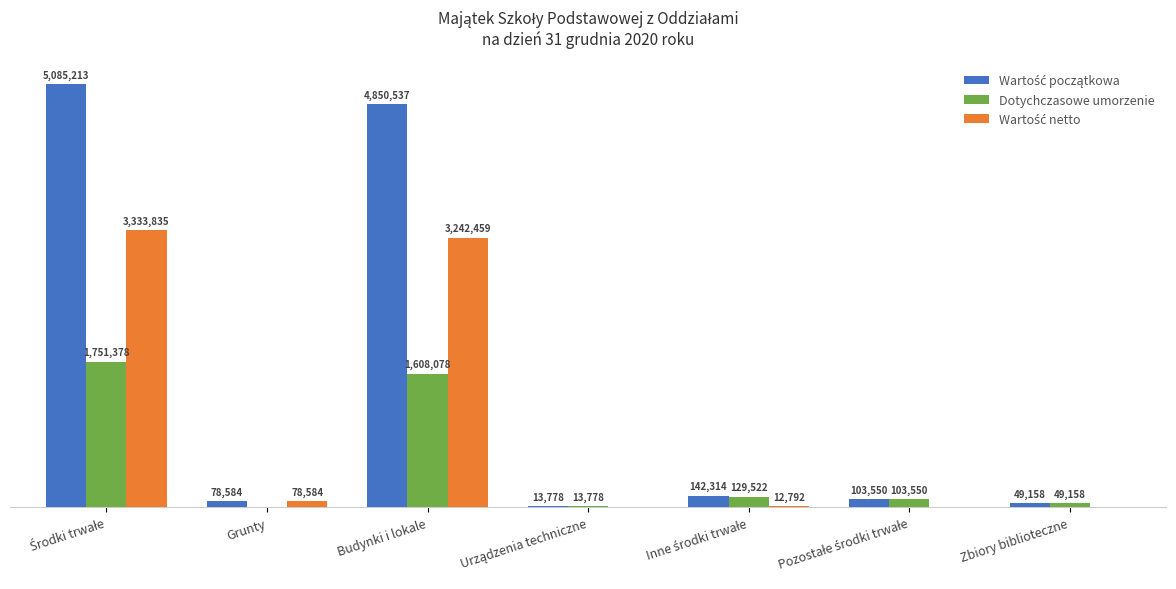

Does the chart contain stacked bars?

No